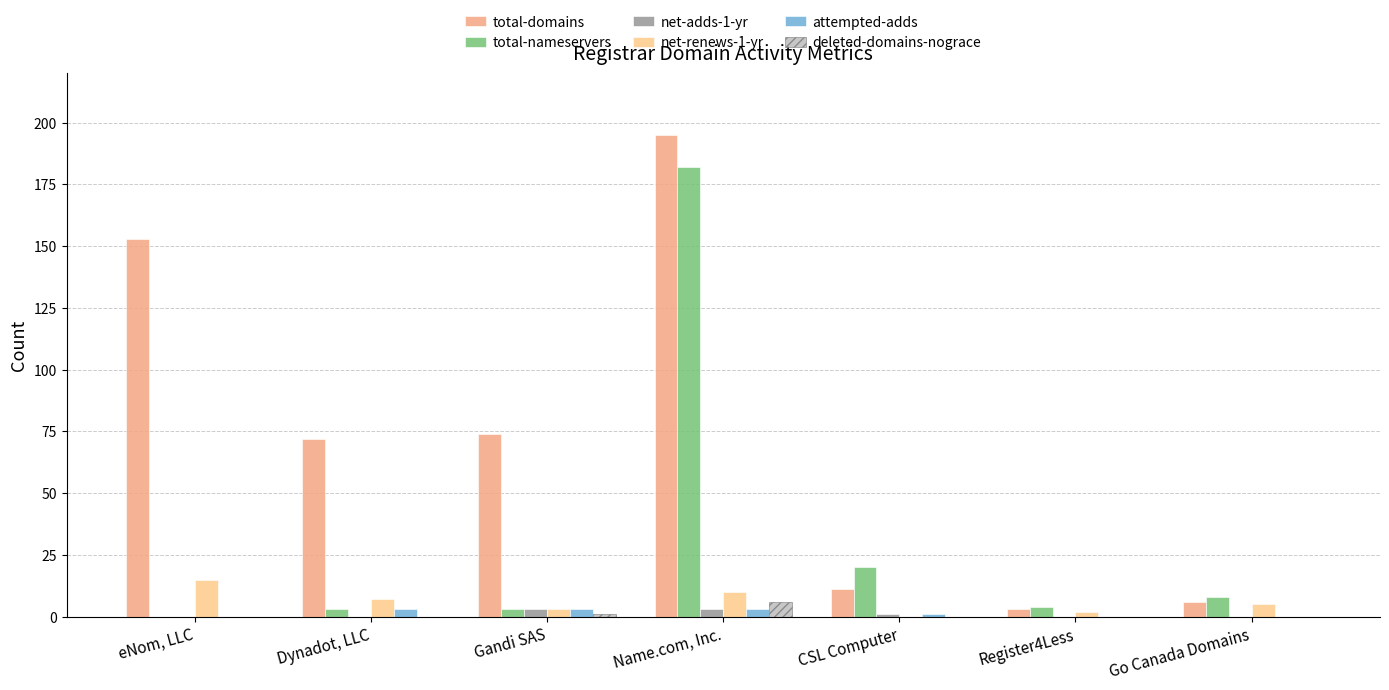

At which category does the chart reach its peak across all series?

Name.com, Inc.